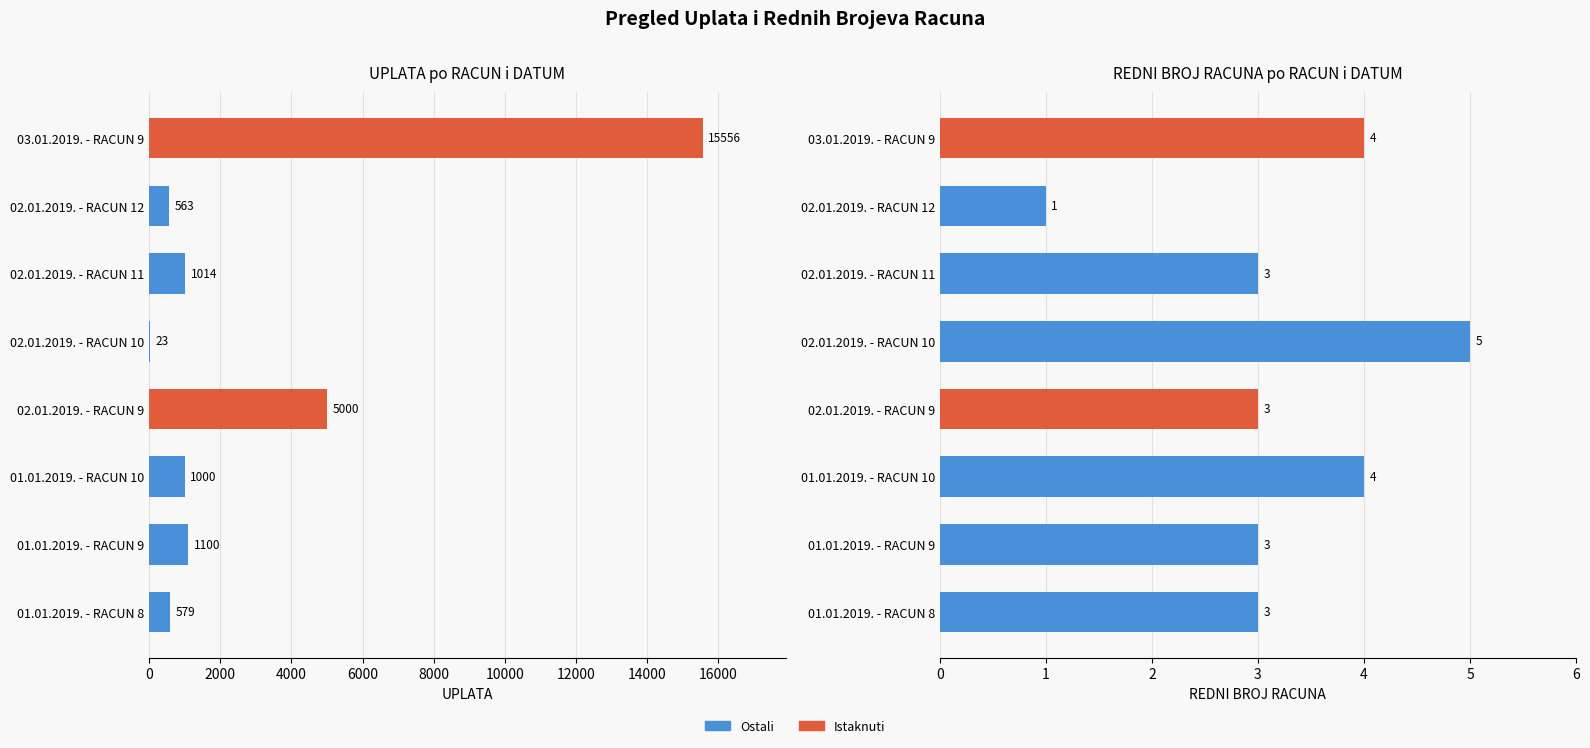

What is the average value of the REDNI BROJ RACUNA series?

3